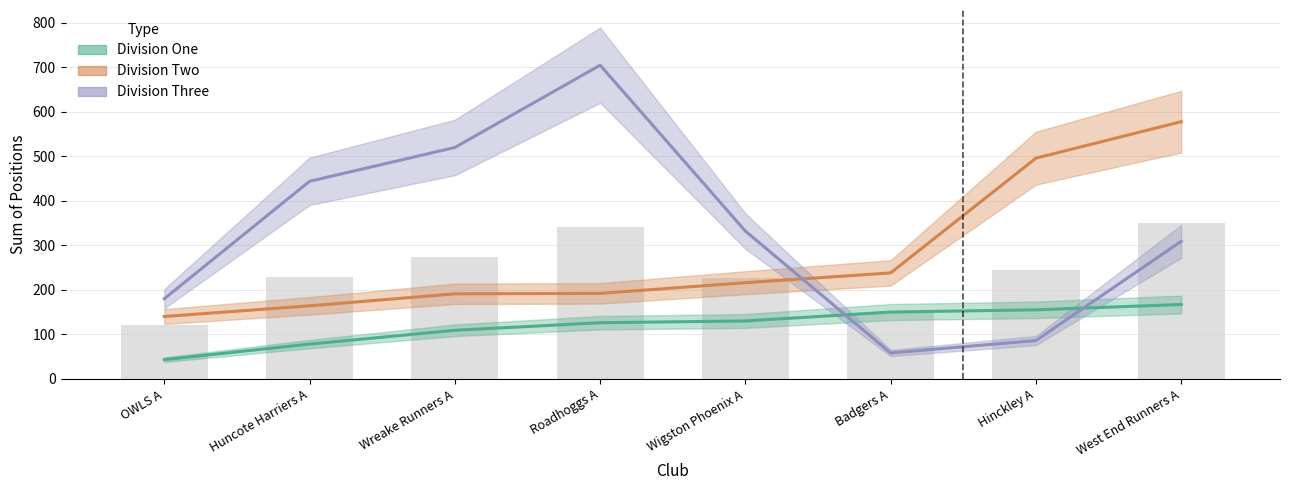

What is the highest value of the Division One Sum series?

167